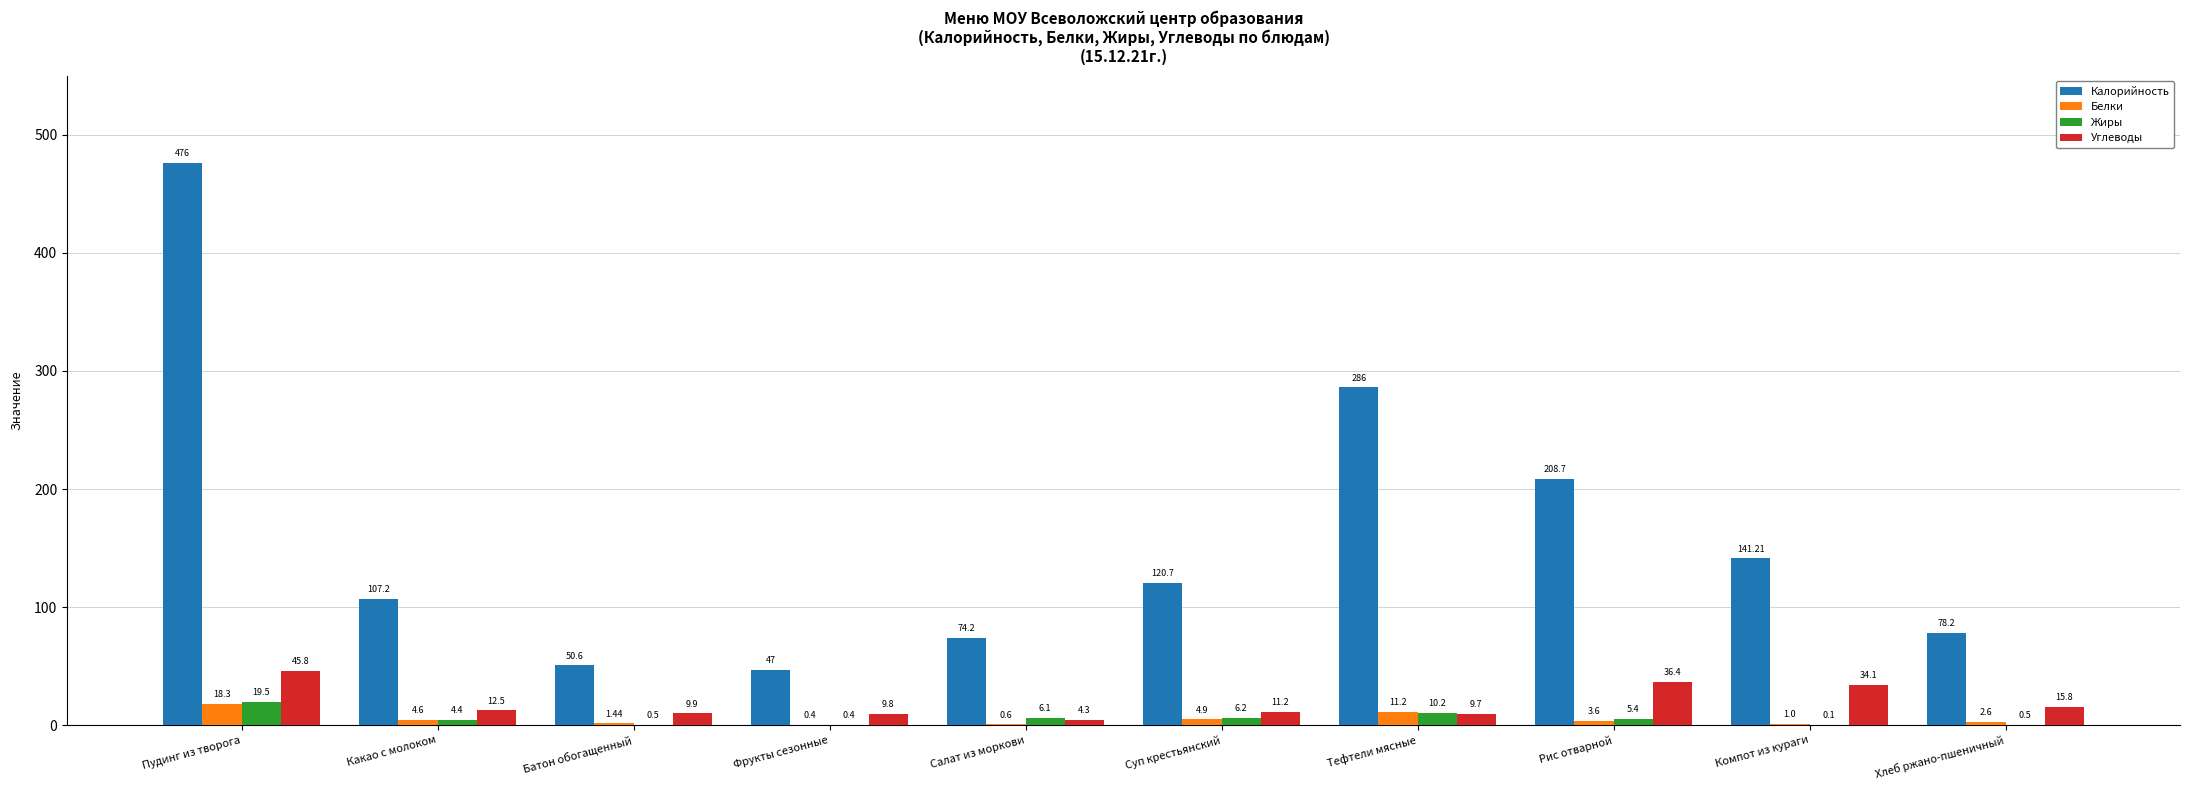

Which series has the largest total across all categories?

Калорийность